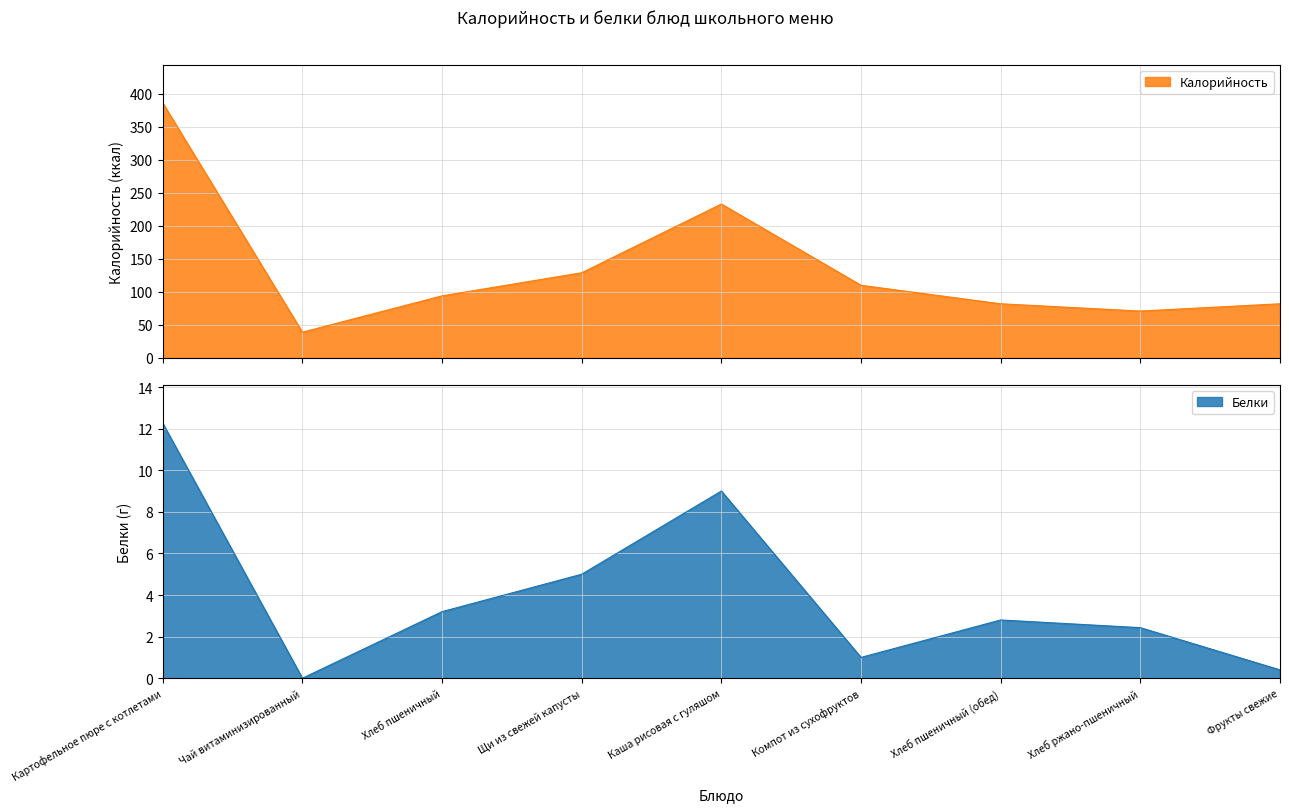

True or false: Белки and Калорийность intersect in this chart.

False